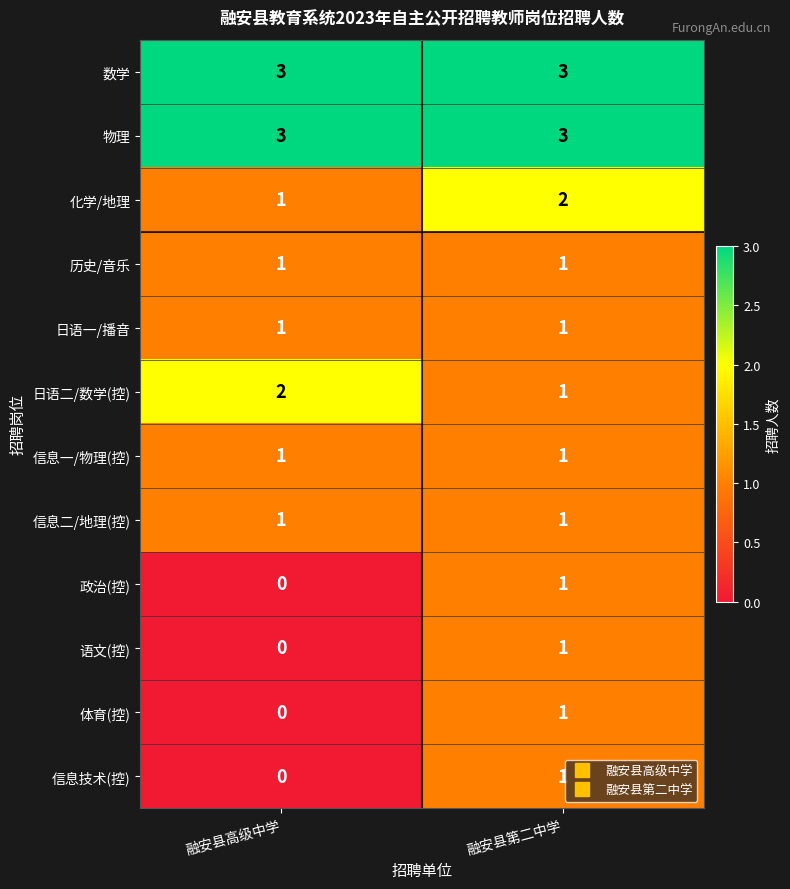

What is the sum of the 化学/地理 values at 融安县高级中学 and 融安县第二中学?

3